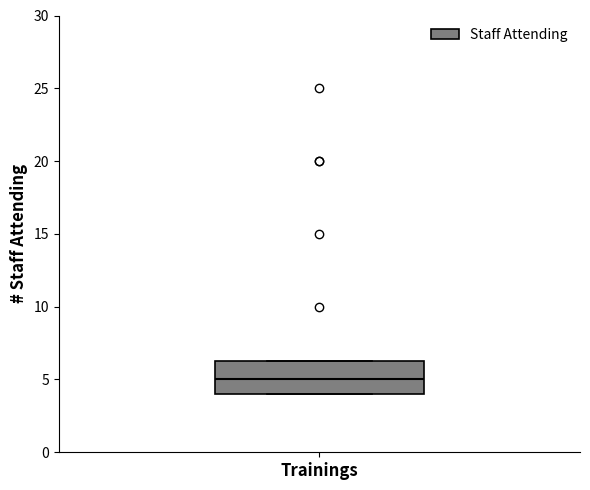

Transcribe this box plot: give where the median line is, the range the box spans, and where the two whiskers end, as read against the y-axis. The values are not printed on the chart, so give them approximately, as read against the axis.

median 5.0, box 4.0 to 6.5, whiskers 4.0 to 6.5